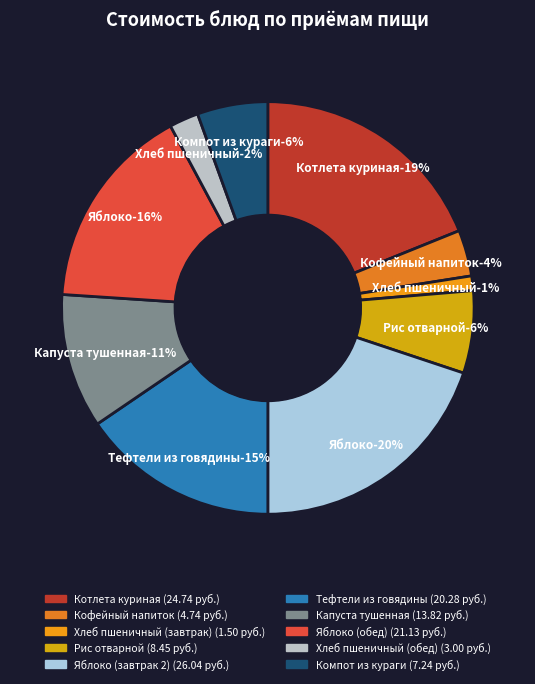

How many segments does this pie chart have?

10